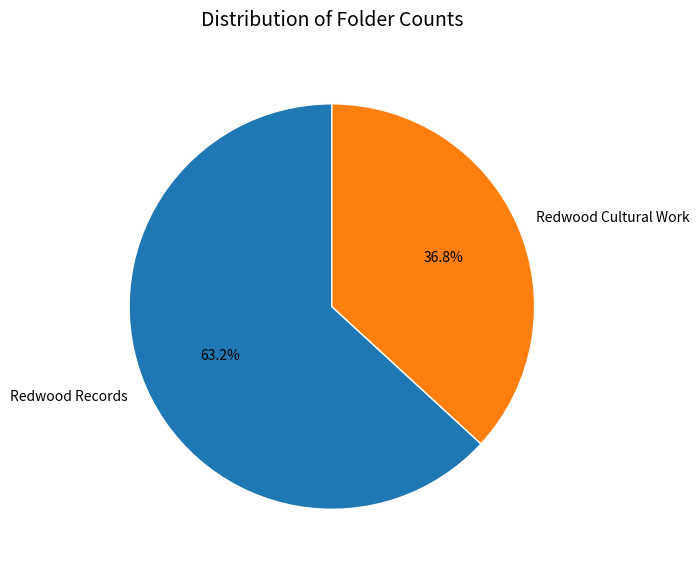

The Redwood Records slice represents 72% of the pie. True or false?

False